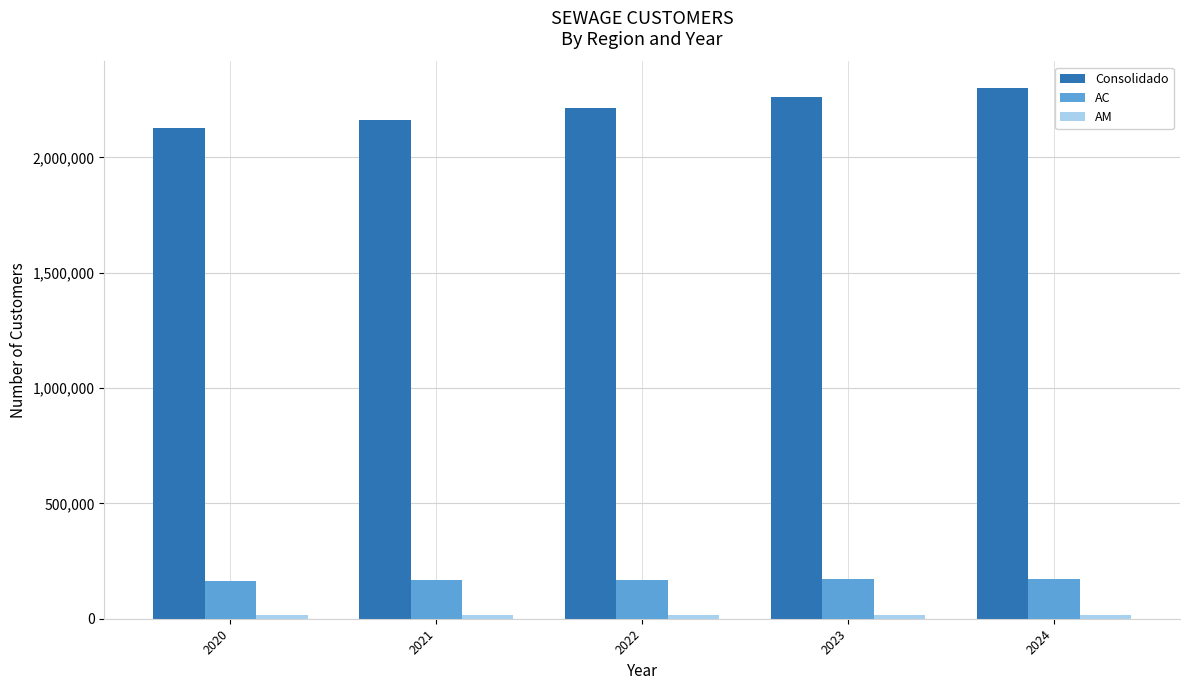

What is the lowest value of the AC series?

165290